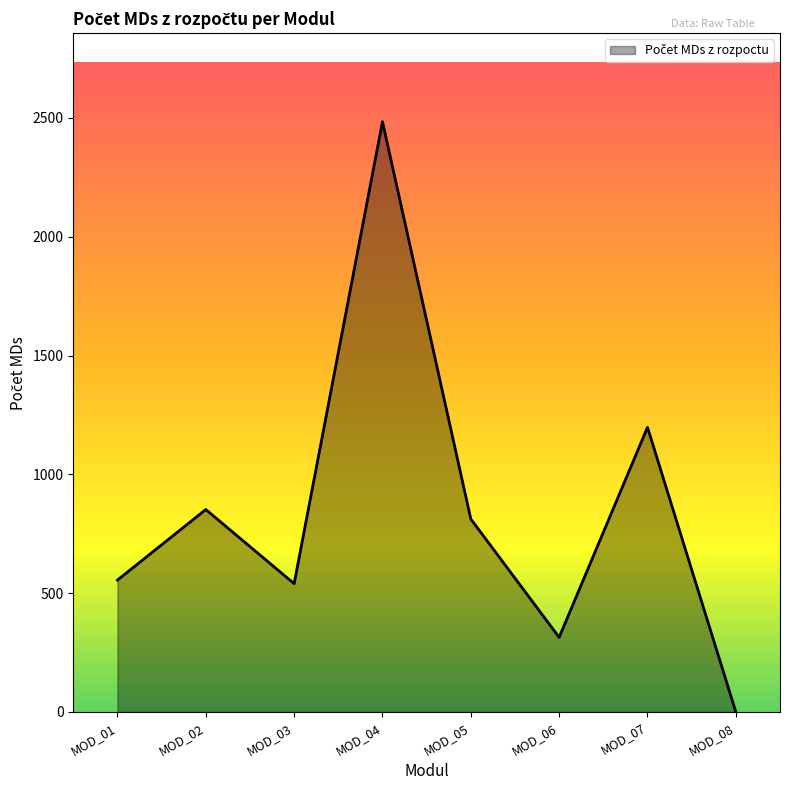

At which label does the data first exceed 812?

MOD_02